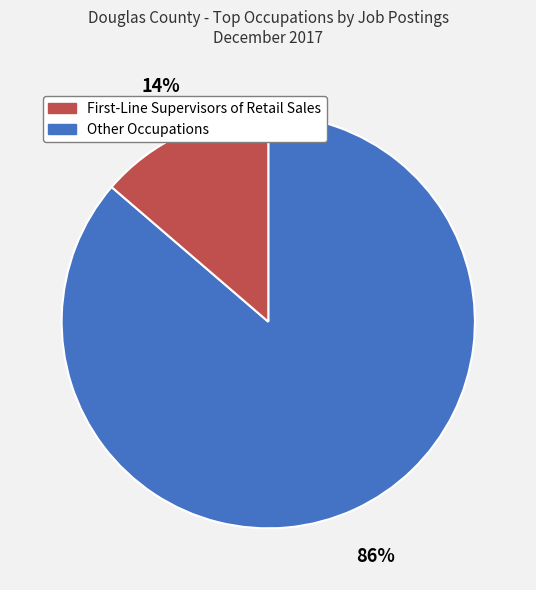

To the nearest percent, what is the average slice percentage?

50%